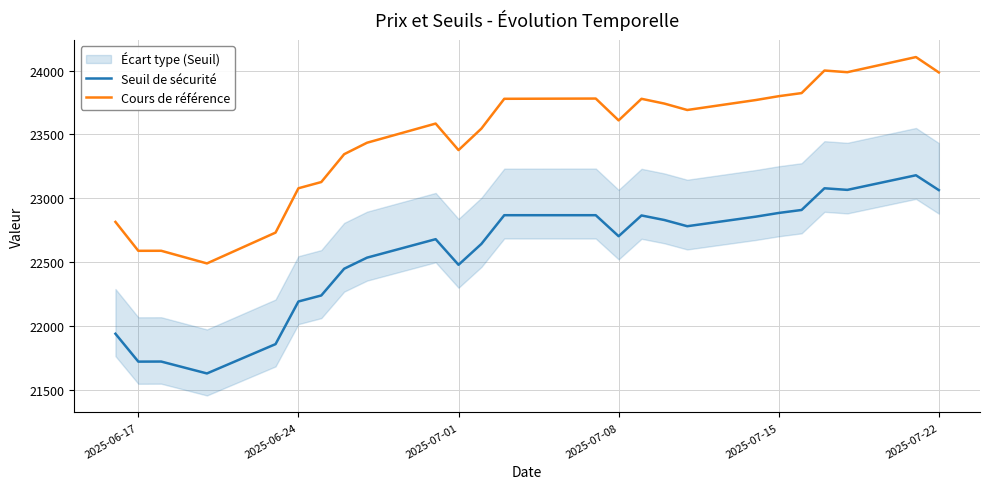

True or false: Seuil de sécurité and Cours de référence intersect in this chart.

False